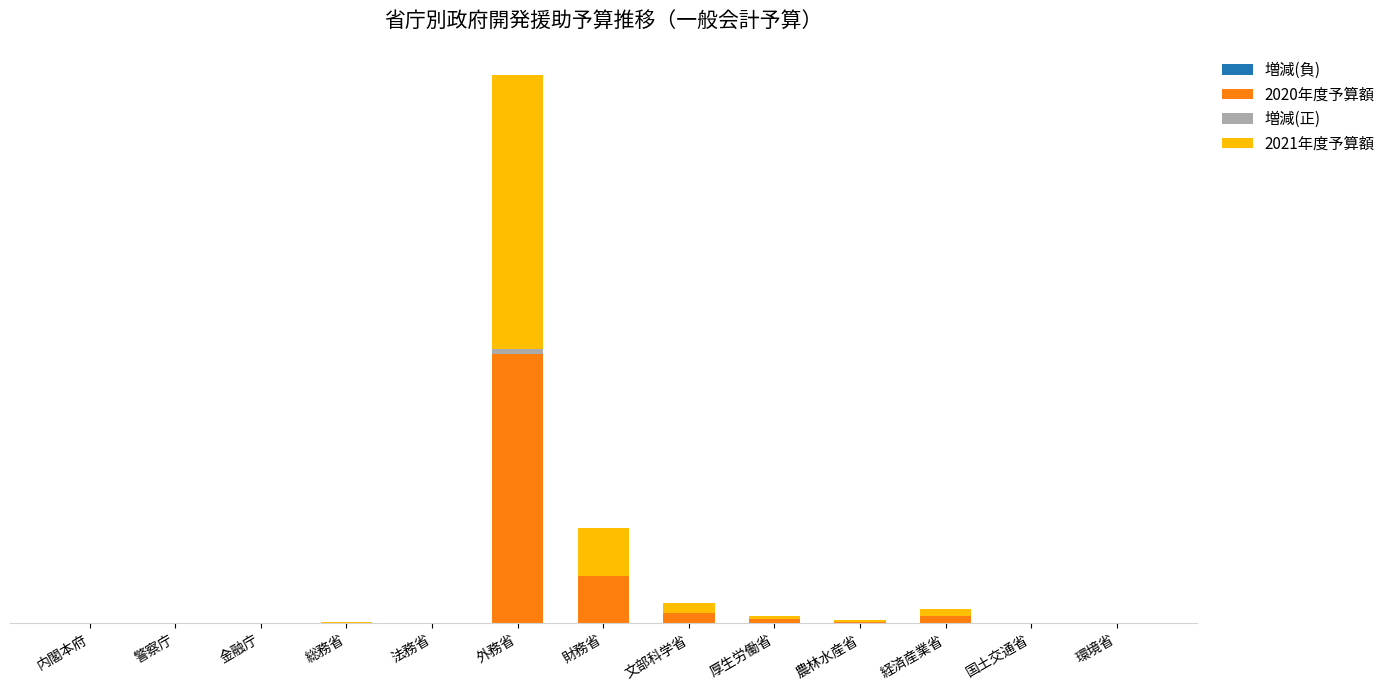

Are the bars horizontal?

No